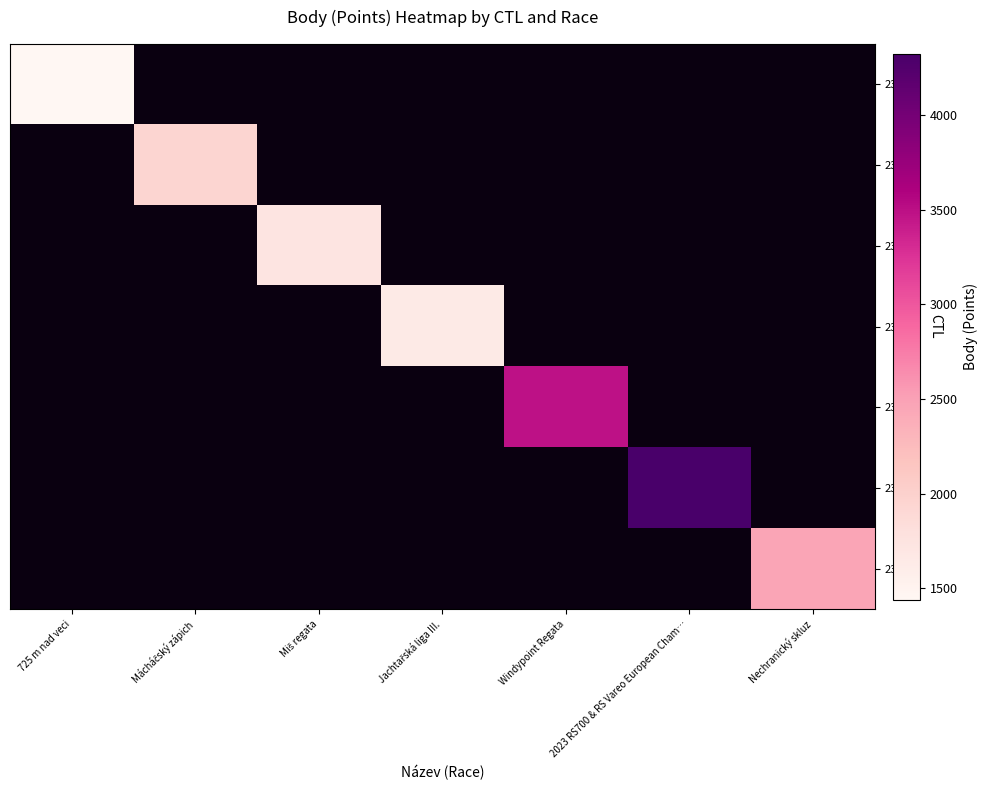

At 2023 RS700 & RS Vareo European Cham…, list the series in order from smallest to largest.

231136, 231715, 237011, 237010, 231117, 232101, 231104